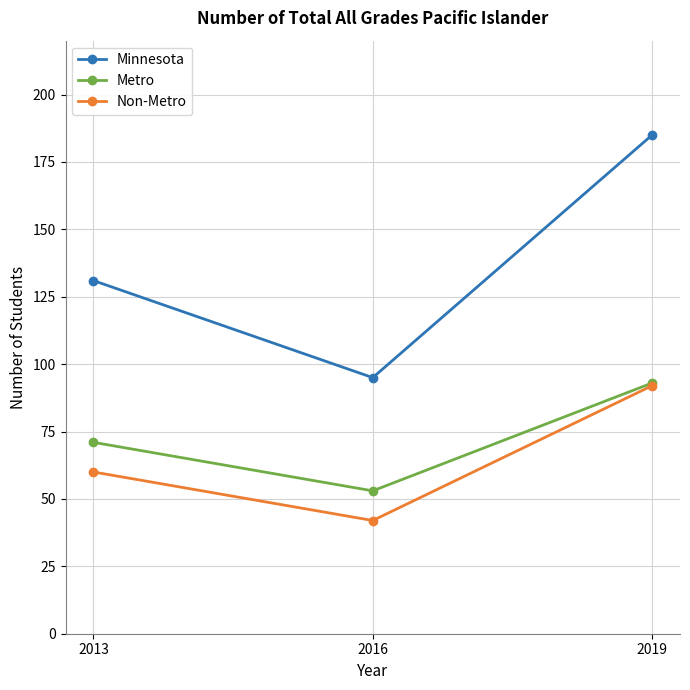

What is the difference between the Metro values at 2019 and 2013?

22